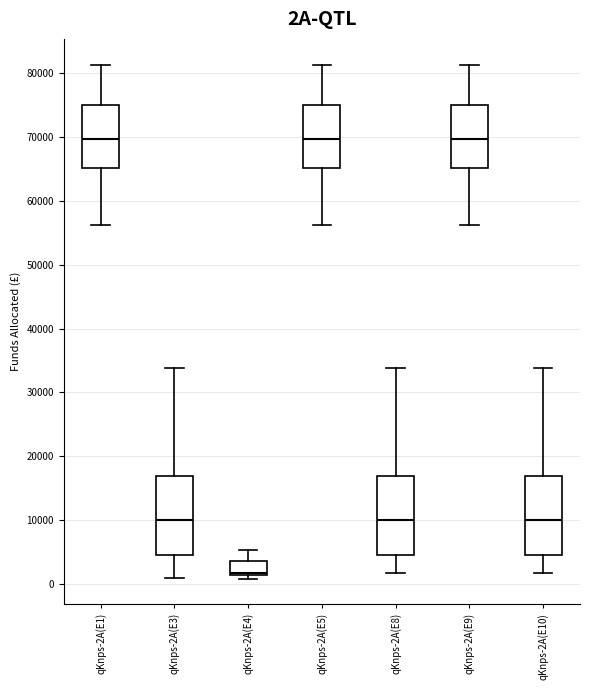

Reading left to right, transcribe this box plot: for each box, give where its median line is, the range the box spans, and where its two whiskers end, as read against the y-axis. The values are not printed on the chart, so give them approximately, as read against the axis.

qKnps-2A(E1): median 70000, box 65000 to 75000, whiskers 56000 to 81000
qKnps-2A(E3): median 10000, box 5000 to 17000, whiskers 1000 to 34000
qKnps-2A(E4): median 2000, box 1000 to 4000, whiskers 1000 (just below the box's lower edge) to 5000
qKnps-2A(E5): median 70000, box 65000 to 75000, whiskers 56000 to 81000
qKnps-2A(E8): median 10000, box 5000 to 17000, whiskers 2000 to 34000
qKnps-2A(E9): median 70000, box 65000 to 75000, whiskers 56000 to 81000
qKnps-2A(E10): median 10000, box 5000 to 17000, whiskers 2000 to 34000